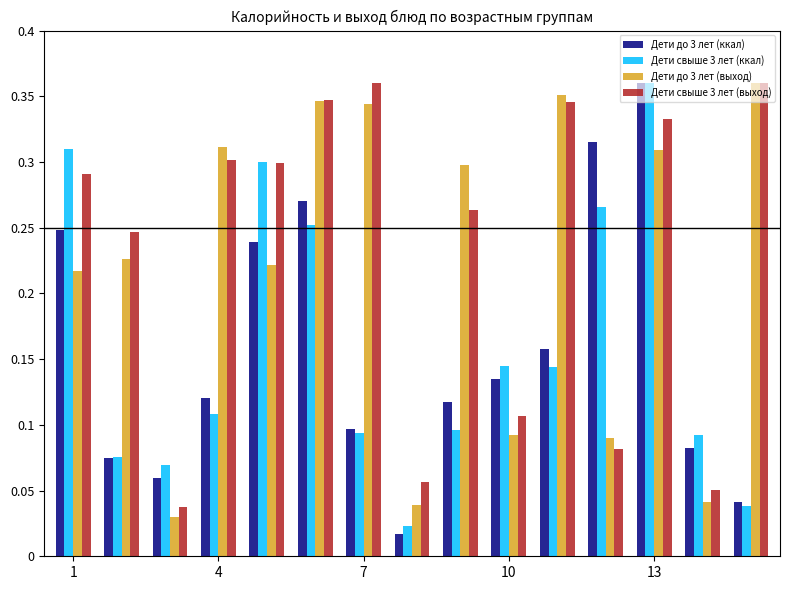

How many Дети свыше 3 лет (выход) values are between 0 and 1?

15